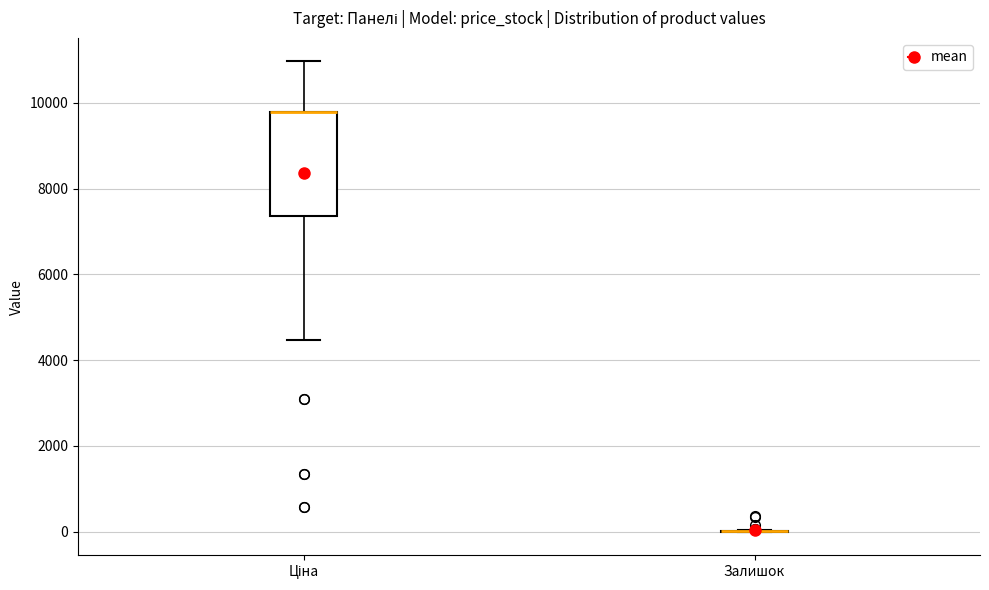

Comparing the boxes themselves (not the whiskers), which one is the tallest?

Ціна